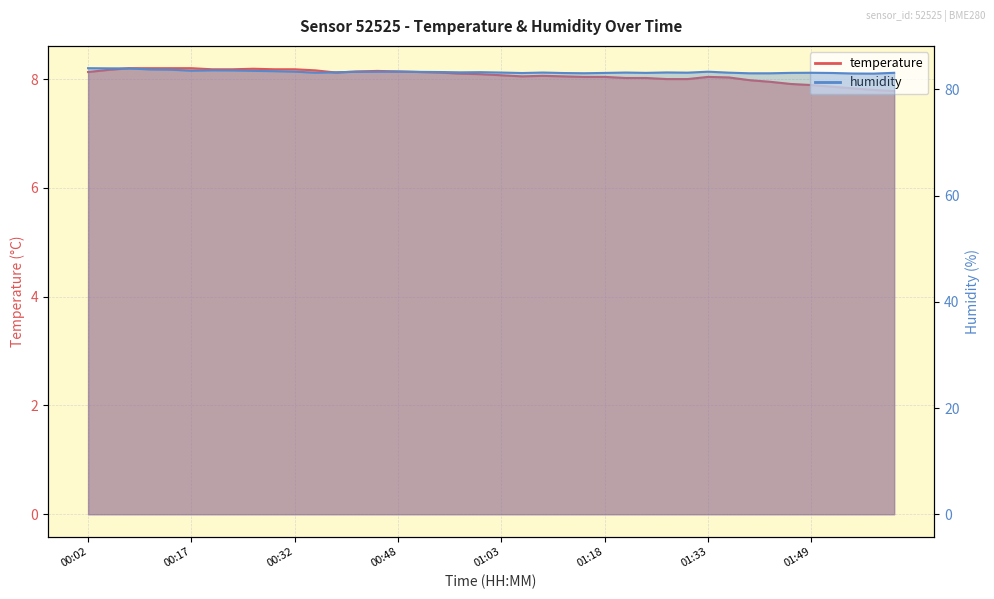

What are all the series names shown in the legend?

temperature, humidity